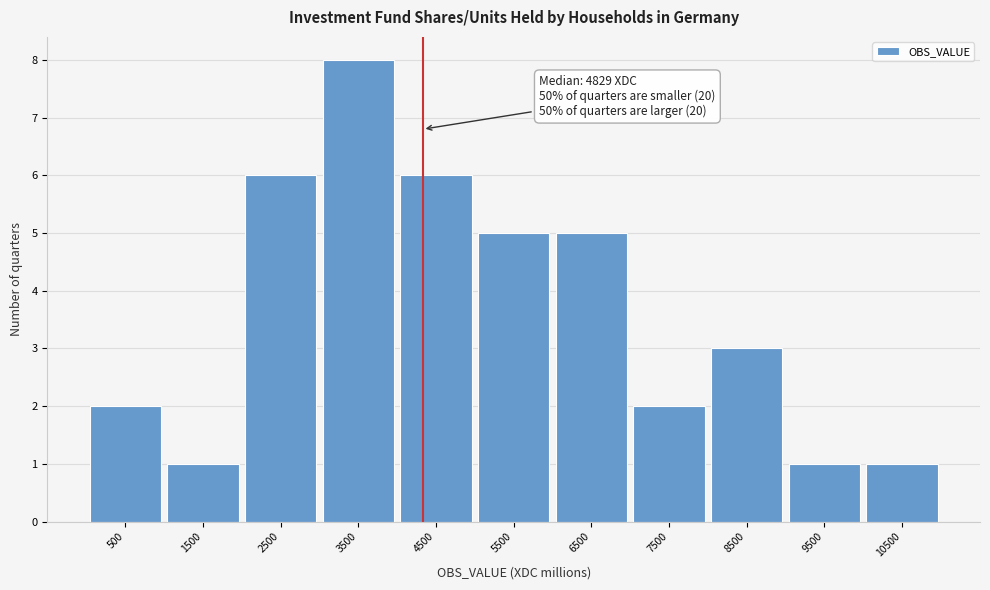

Reading left to right, list all the values displayed in this chart.

500=2	1500=1	2500=6	3500=8	4500=6	5500=5	6500=5	7500=2	8500=3	9500=1	10500=1